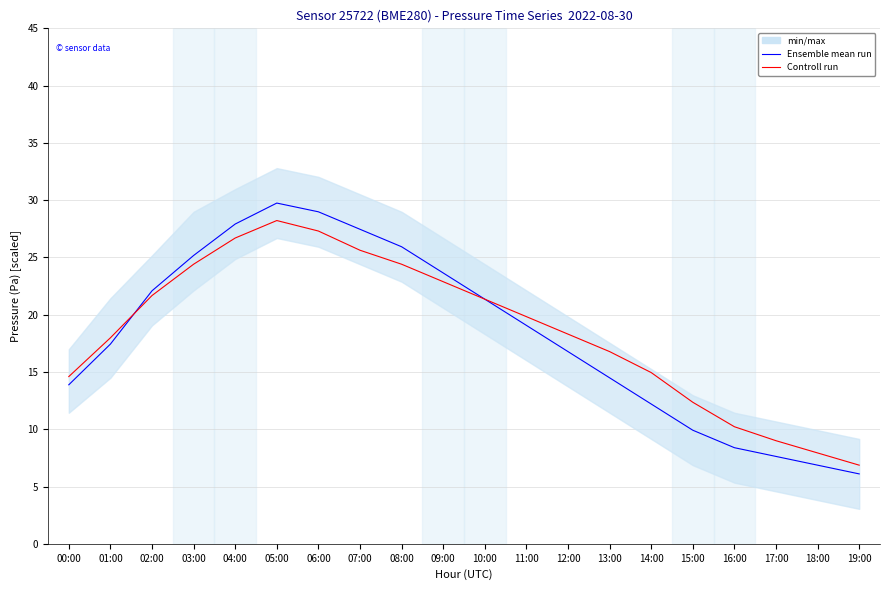

At which category is the sum across all series the highest?

05:00